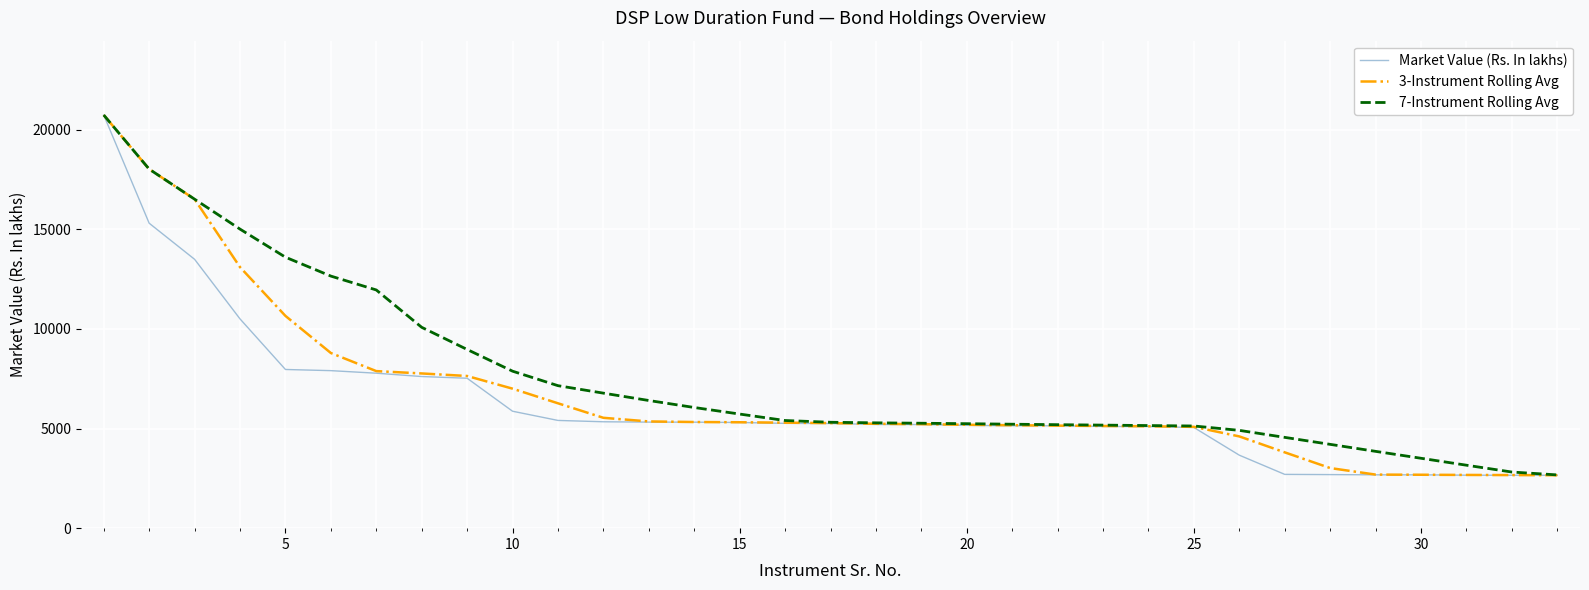

What is the maximum value shown in the chart?

20727.6